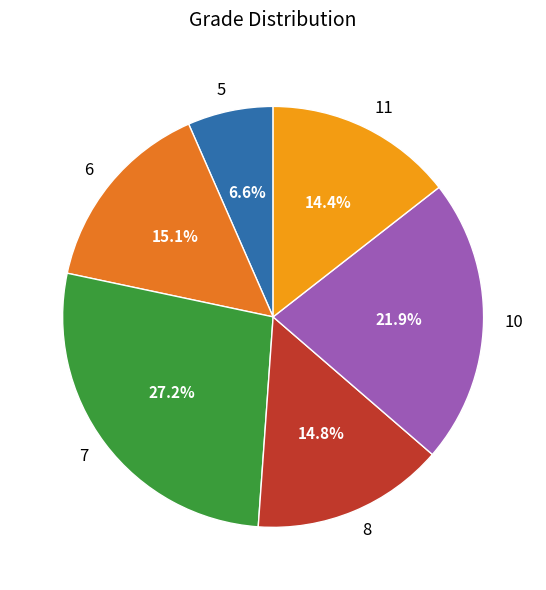

To the nearest percent, what is the combined percentage of 7 and 10?

49%